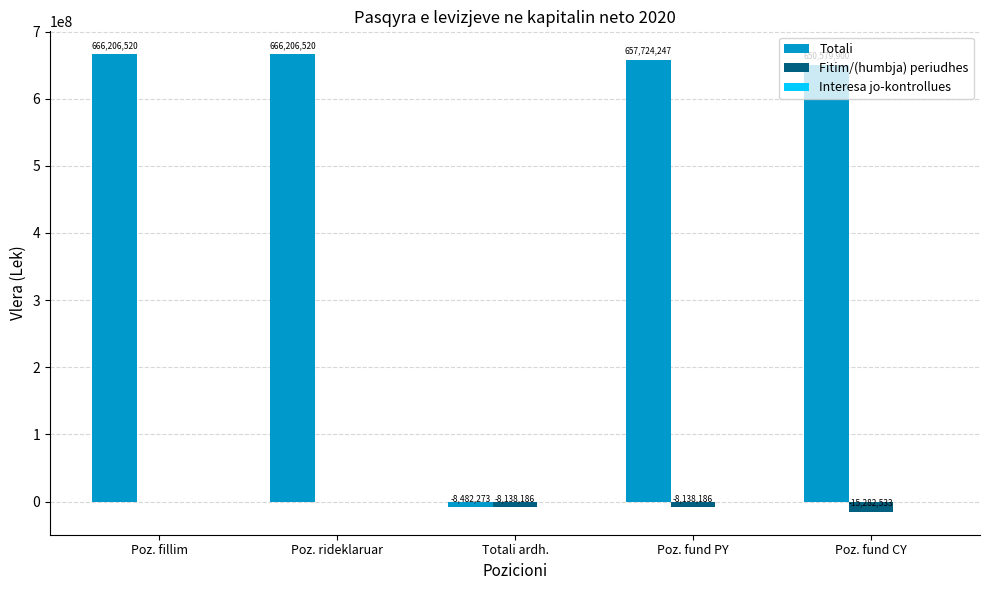

Between Totali ardh. and Poz. fund CY, which series saw the biggest shift?

Totali